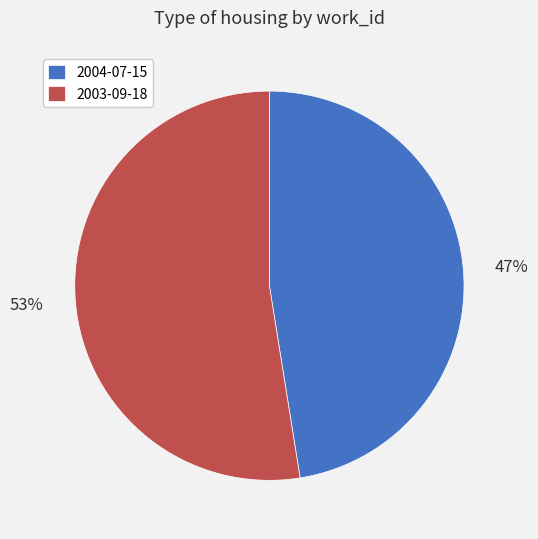

The 2004-07-15 slice represents 47% of the pie. True or false?

True